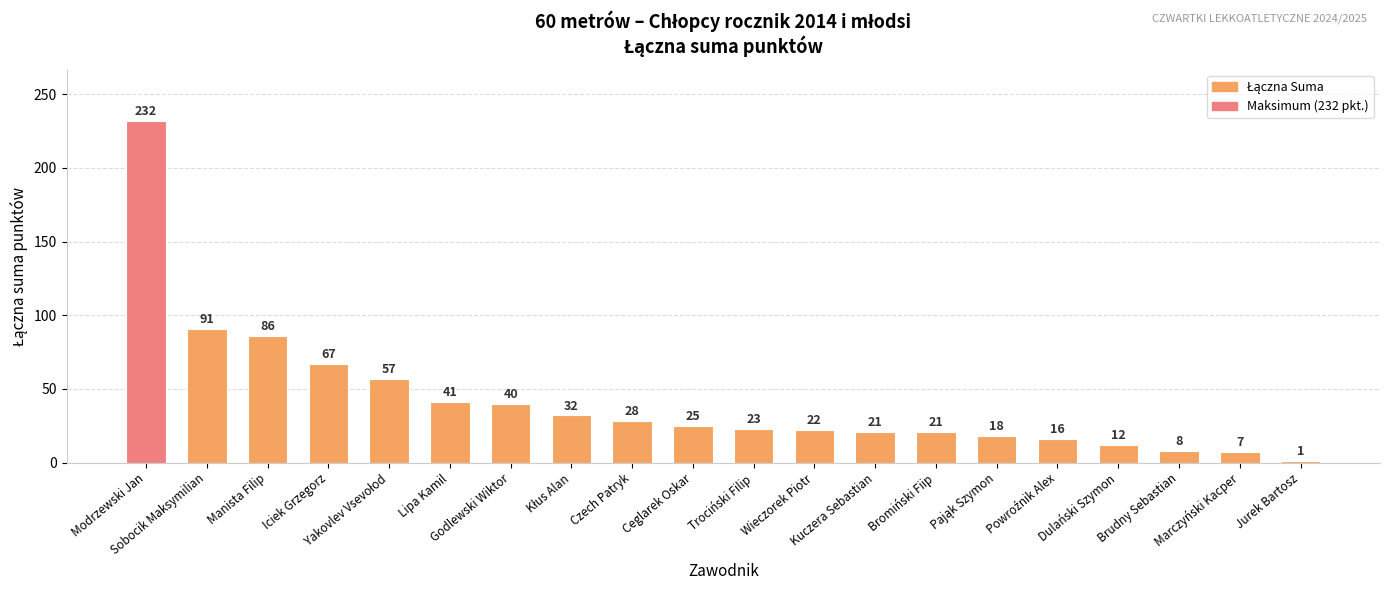

True or false: the data shows 380 at Modrzewski Jan.

False